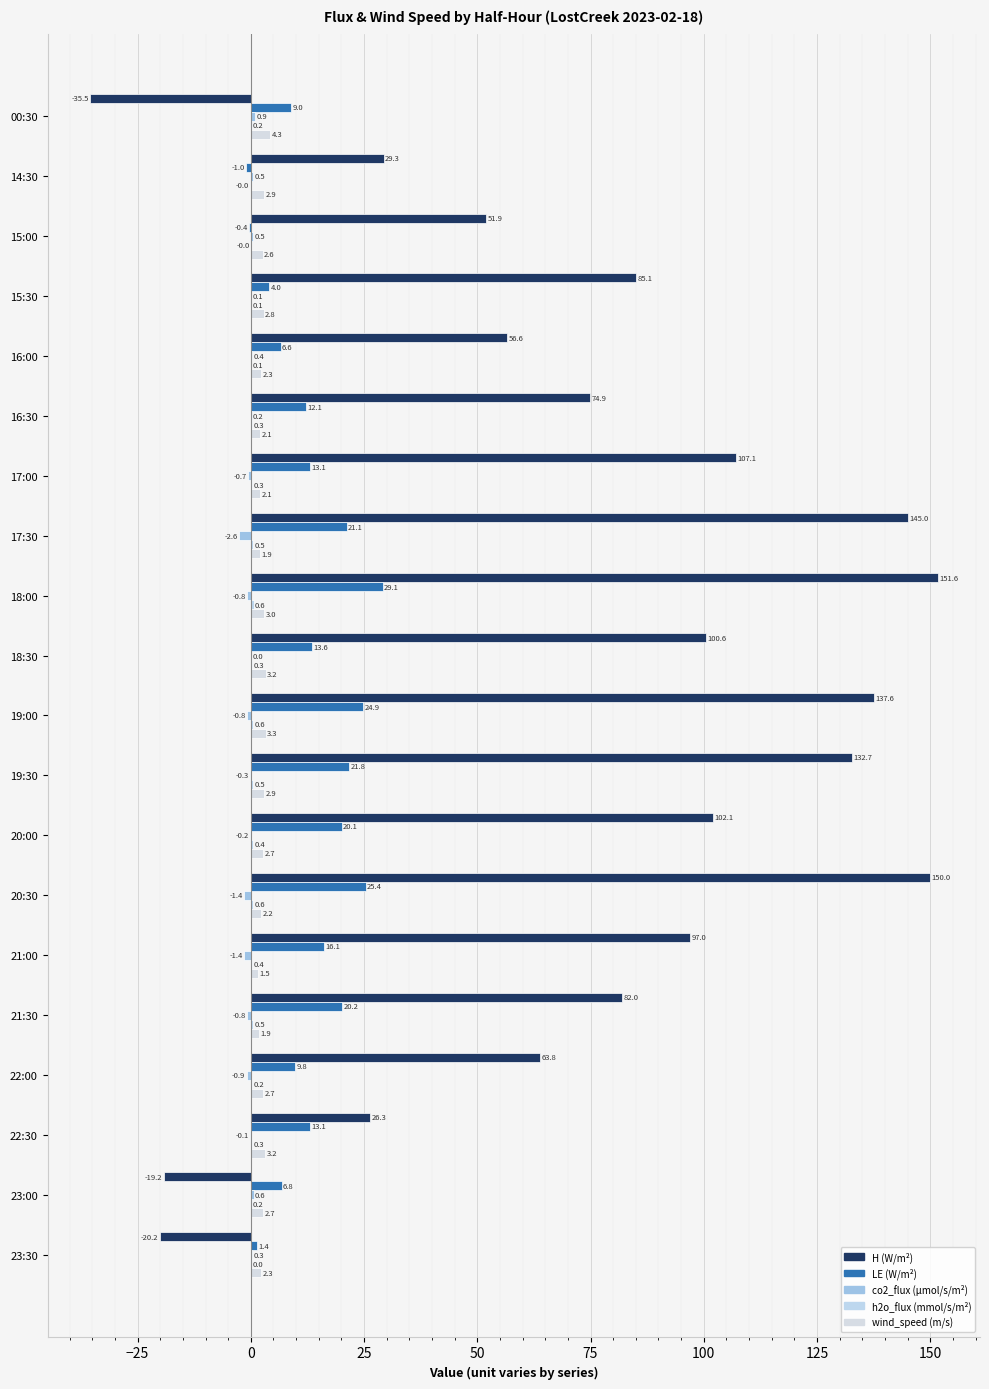

At which label is H (W/m²) closest to 58?

16:00